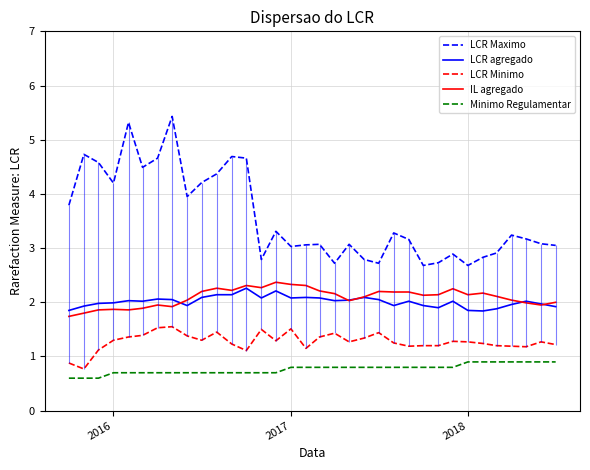

What is the highest value of the Minimo Regulamentar series?

0.9